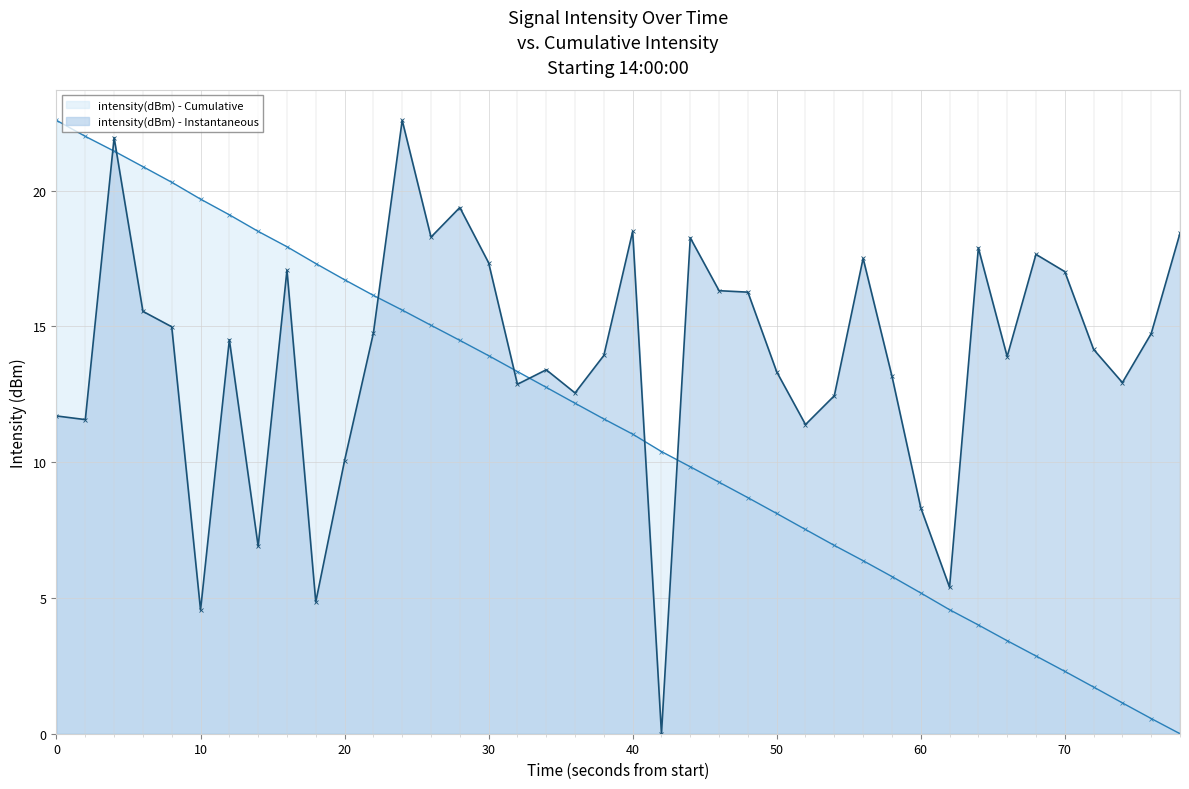

List the series in order of their overall mean, lowest first.

intensity(dBm) - Cumulative, intensity(dBm) - Instantaneous